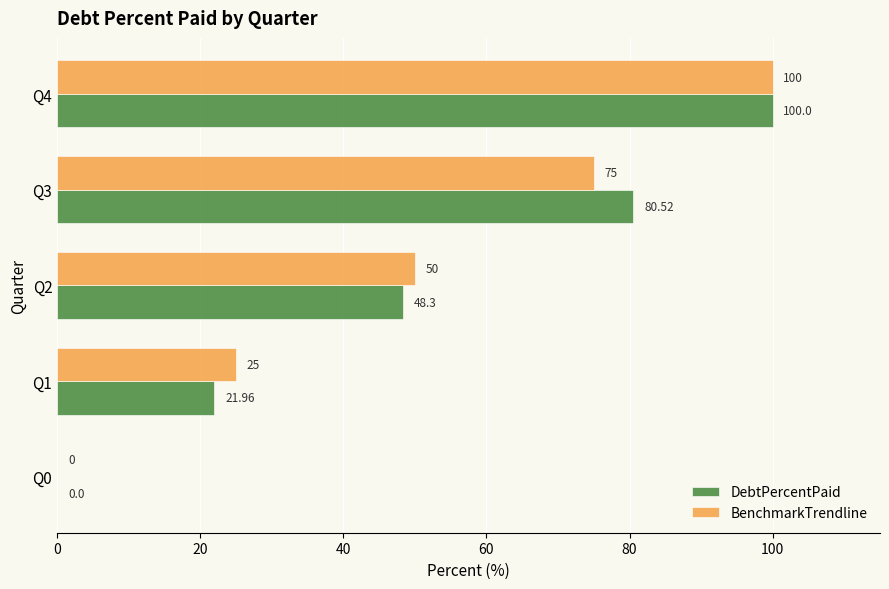

How many values in BenchmarkTrendline are above zero?

4